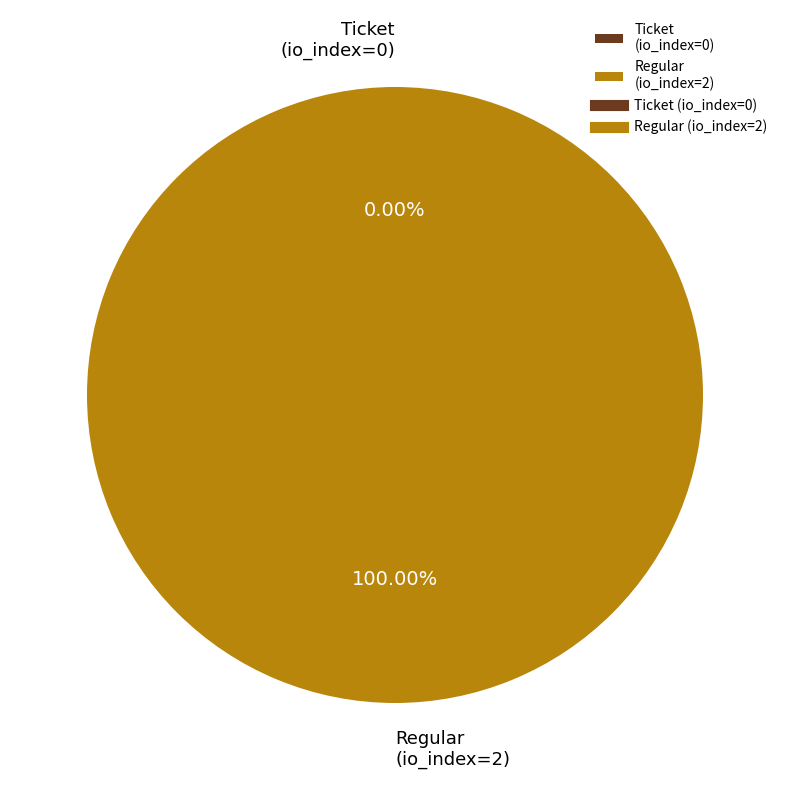

How many segments does this pie chart have?

2